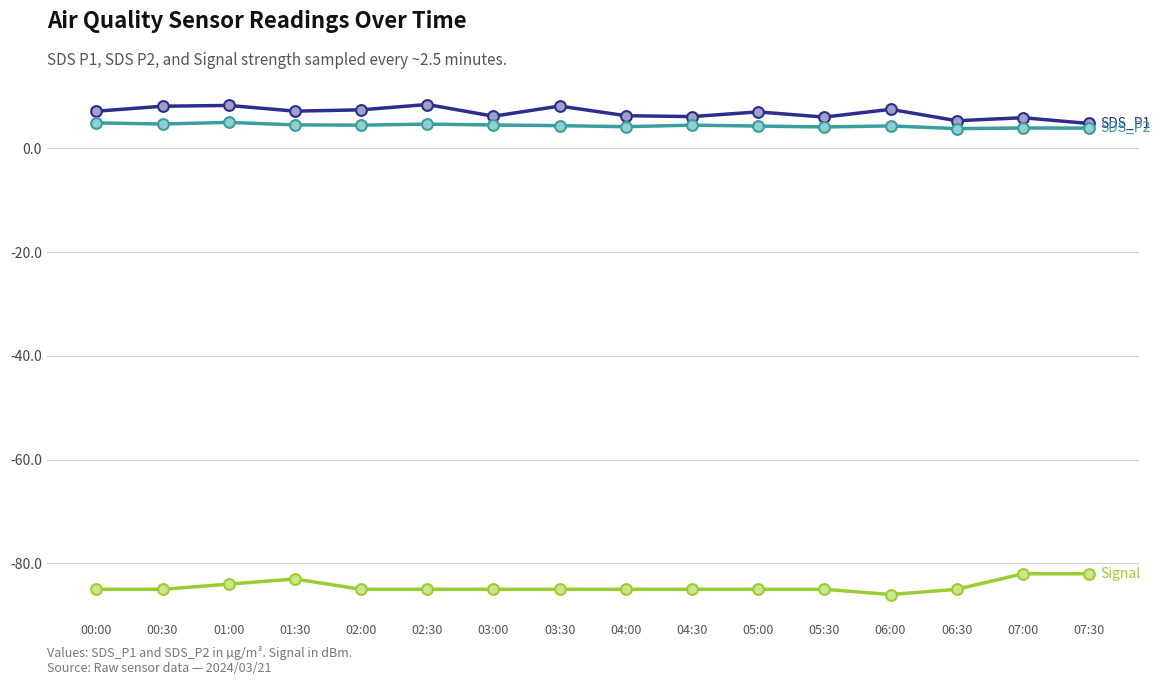

What is the difference between the highest and lowest values at 07:30?

86.8